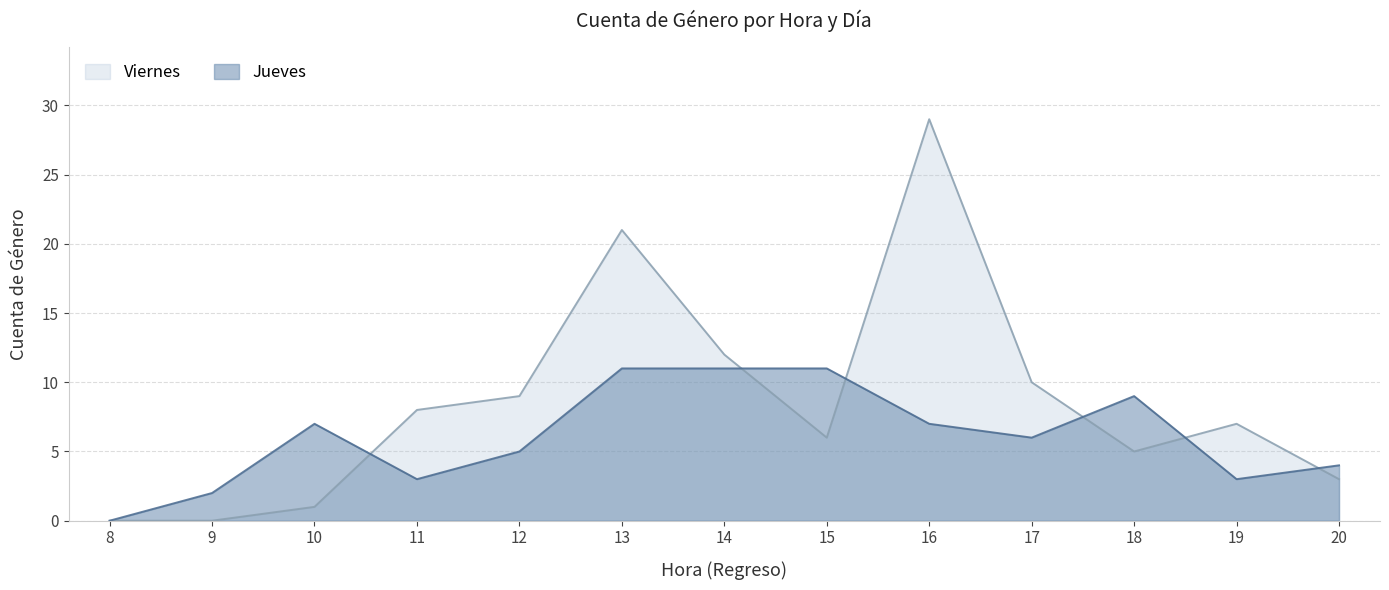

True or false: Jueves and Viernes intersect in this chart.

True